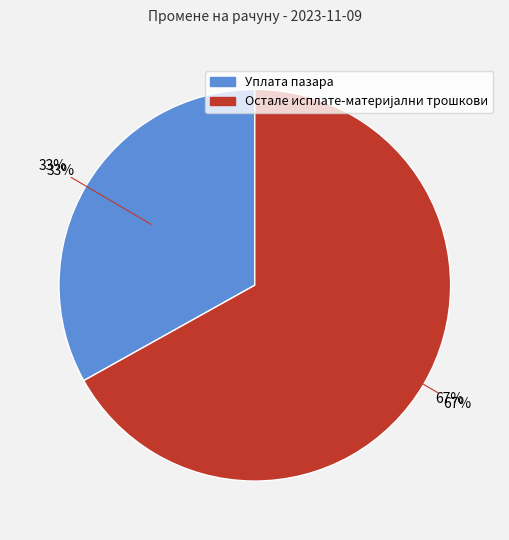

How many segments does this pie chart have?

2